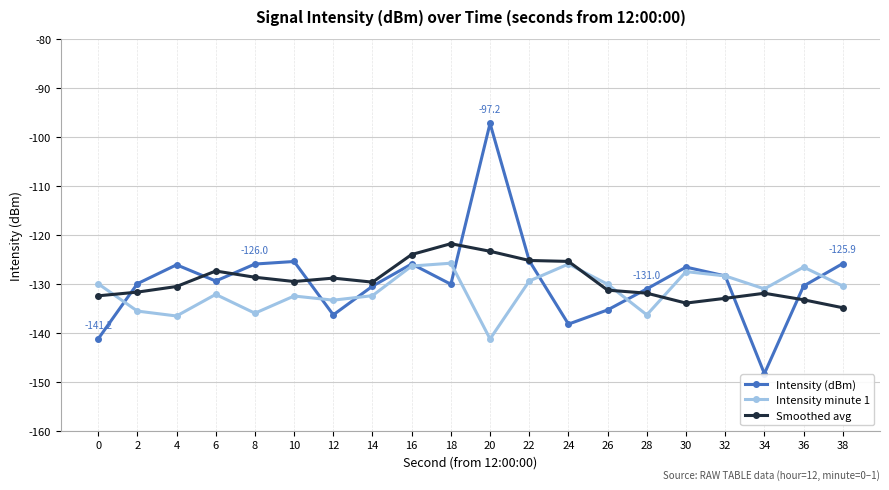

At which category does Intensity minute 1 reach its first local valley?

4